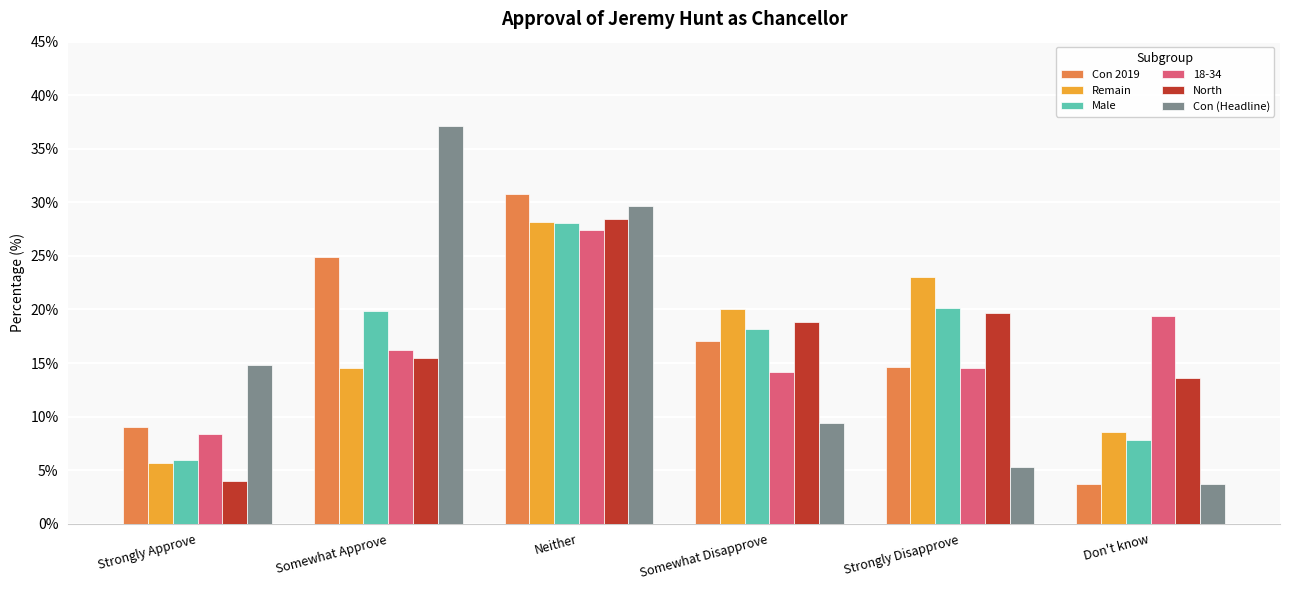

Which category has the lowest value in the Male series?

Strongly Approve